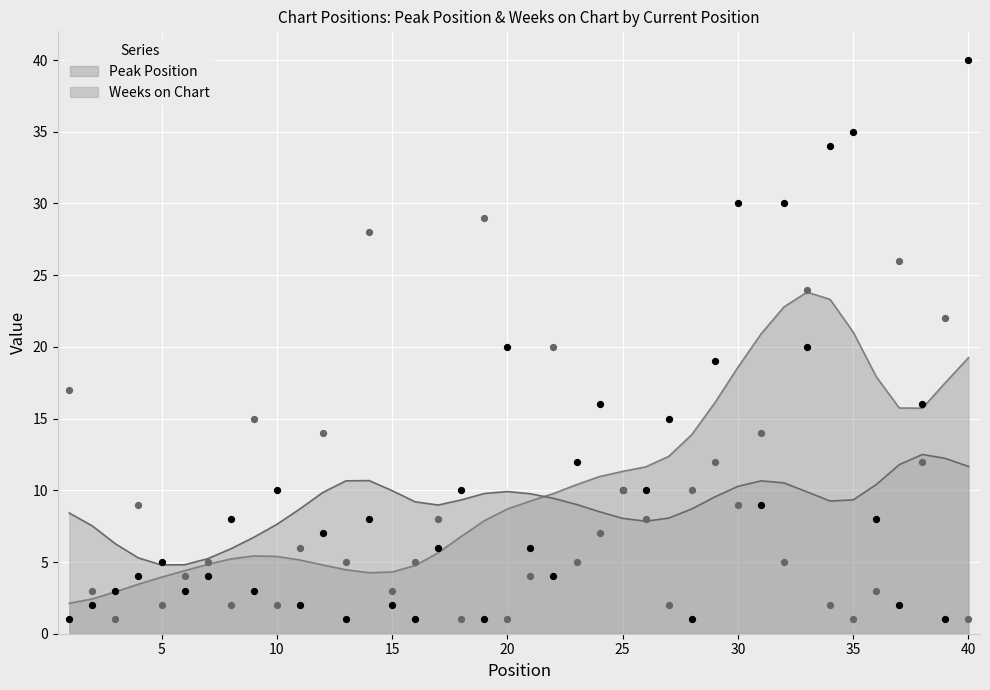

At how many categories does at least one series exceed 15?

16